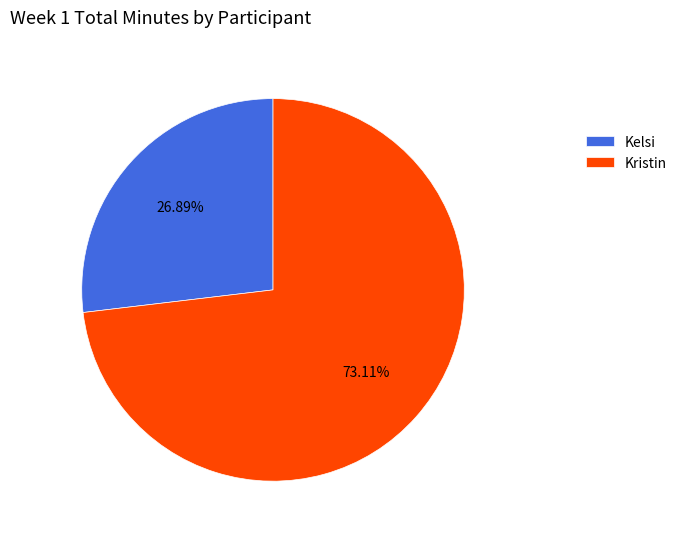

Which slice is the smallest?

Kelsi